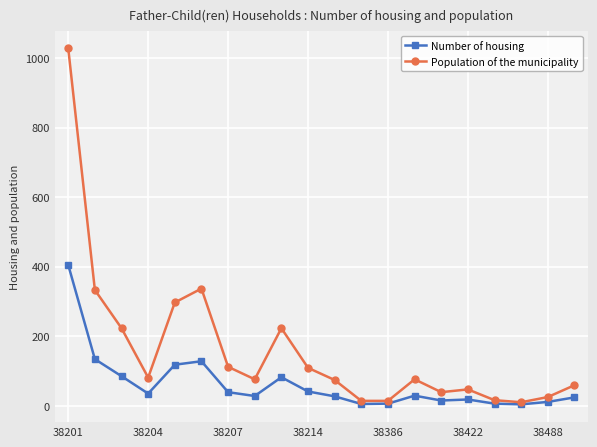

What is the sum of all Population of the municipality values?

3193